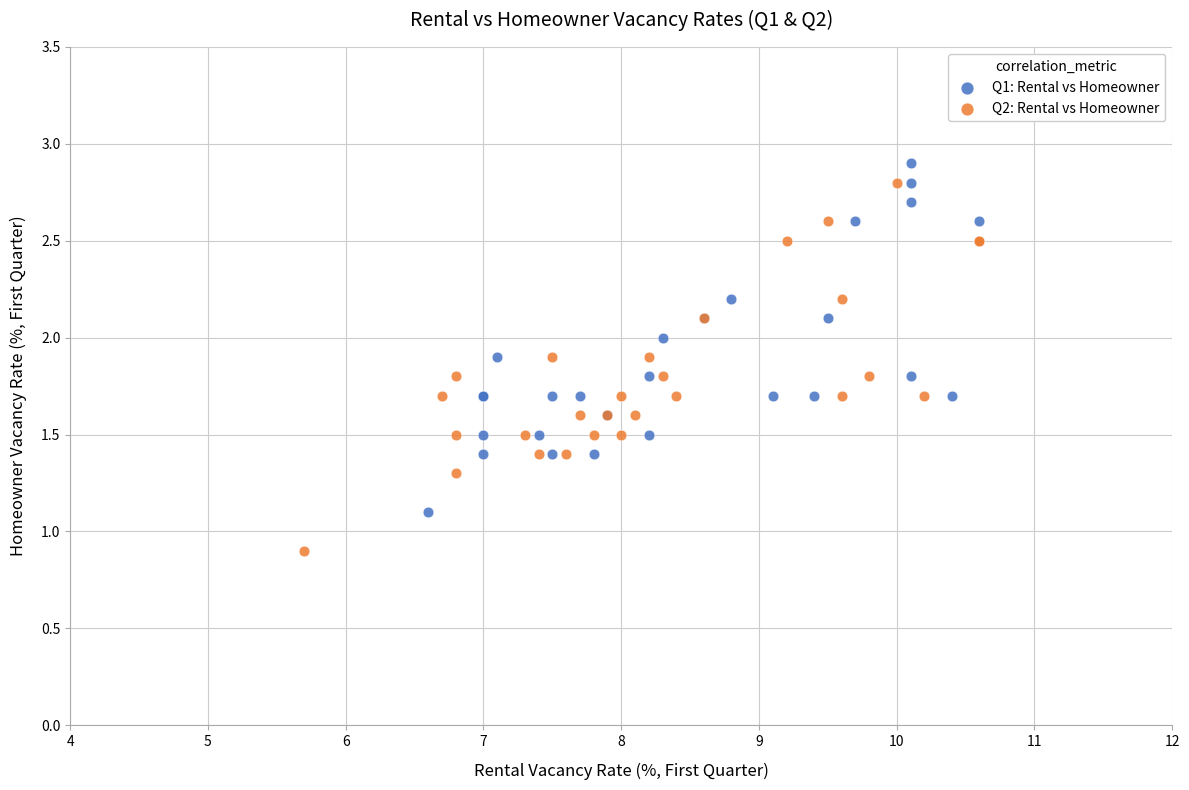

Which series has the largest Y range (max minus min)?

Q2: Rental vs Homeowner